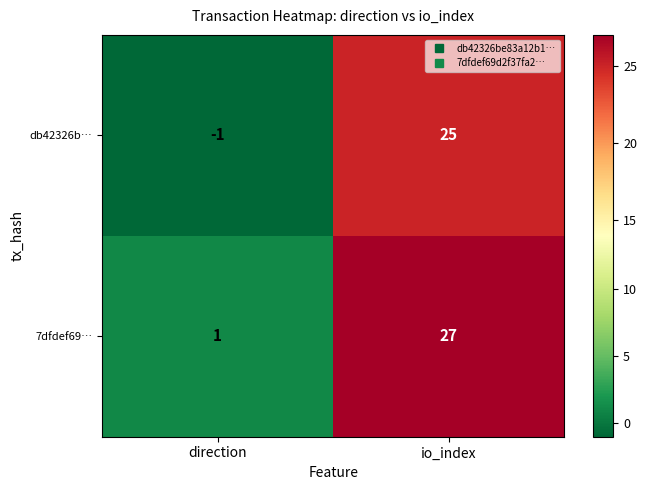

Rank the series at direction from lowest to highest value.

db42326b…, 7dfdef69…